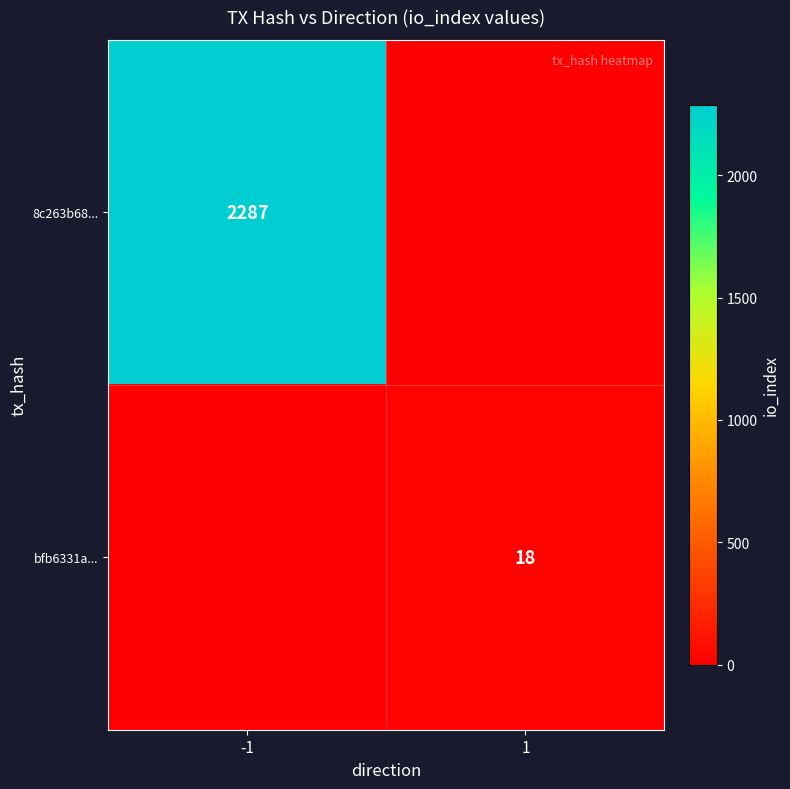

The value of bfb6331a... at 1 is 18. True or false?

True